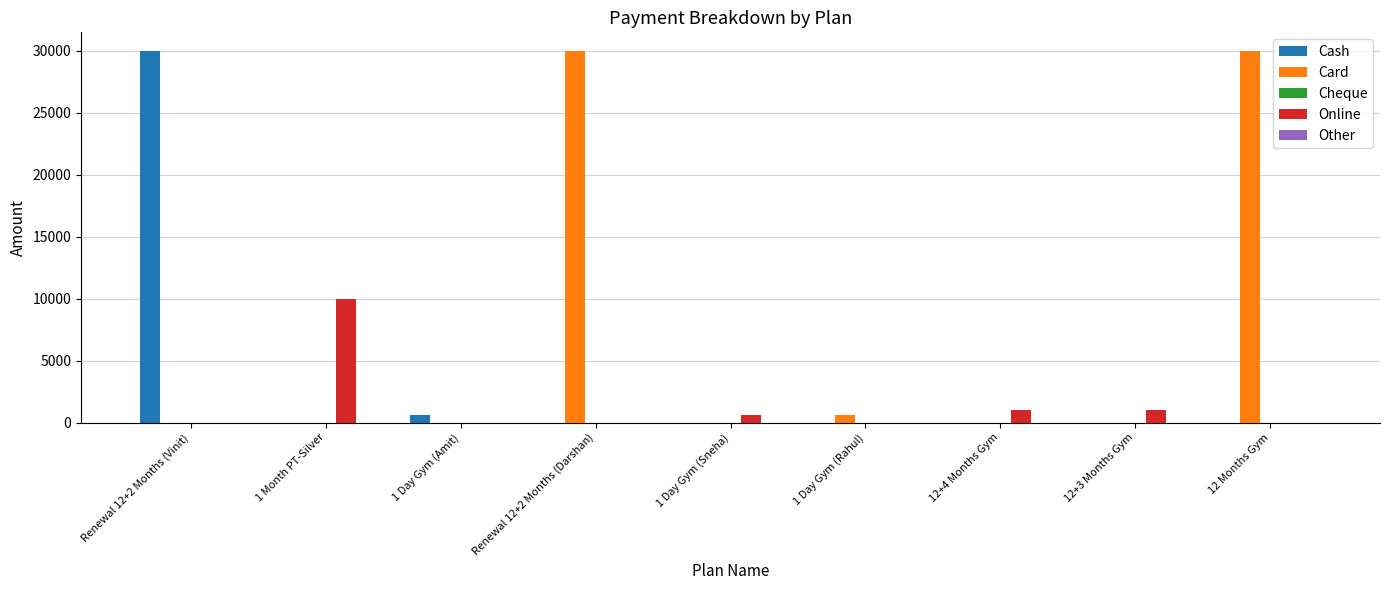

Which series has the largest total across all categories?

Card